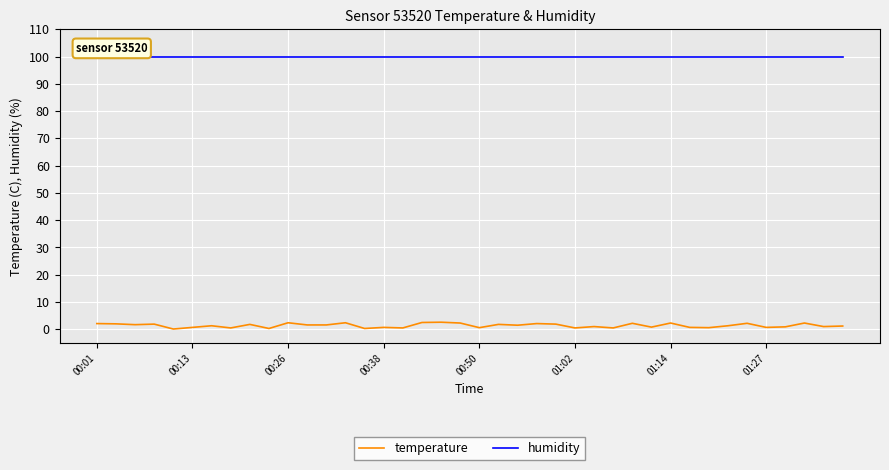

True or false: humidity and temperature cross at least once.

False